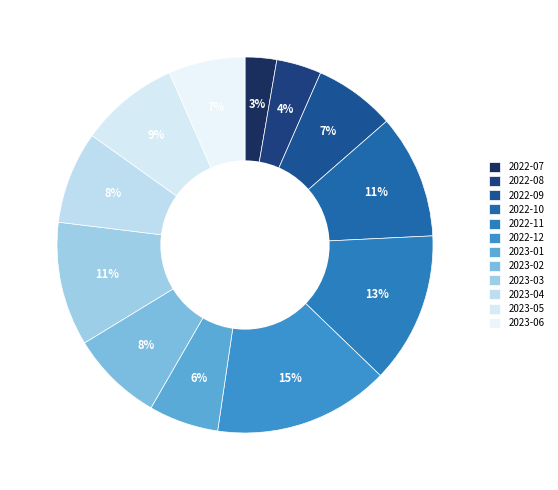

What is the largest slice in the pie chart?

2022-12